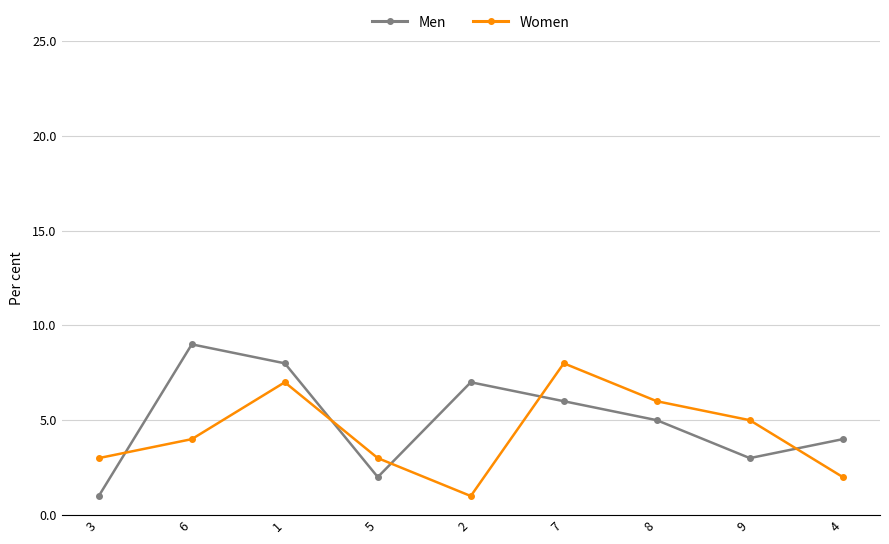

Count the number of categories in the chart.

9